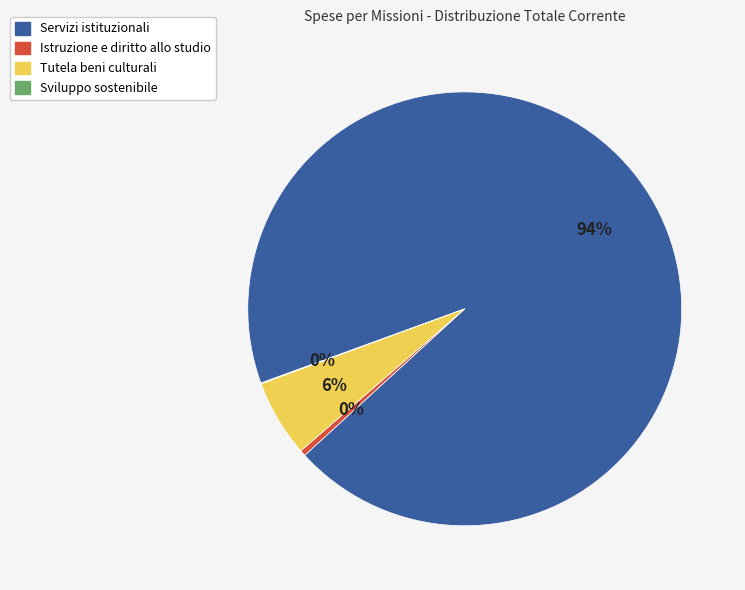

To the nearest percent, what is the average slice percentage?

25%